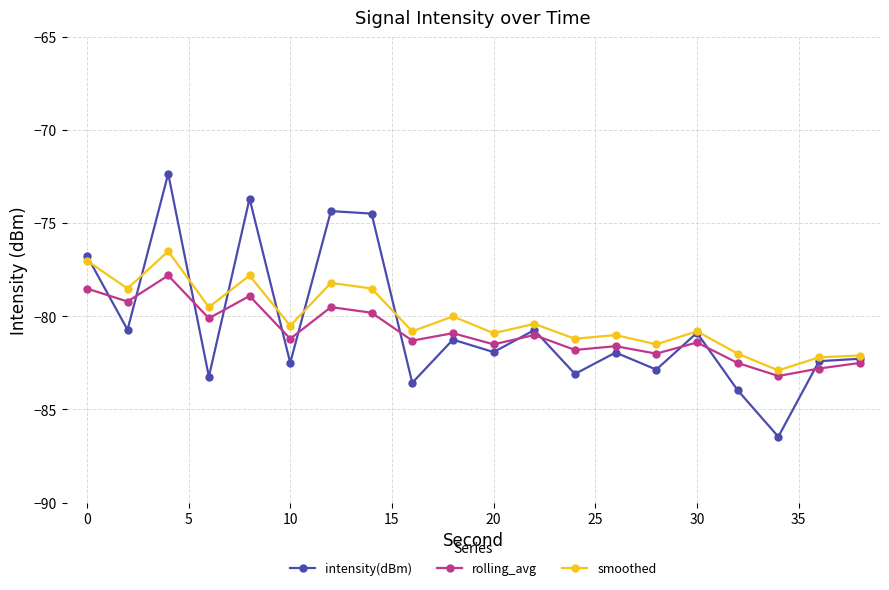

What are all the series names shown in the legend?

intensity(dBm), rolling_avg, smoothed